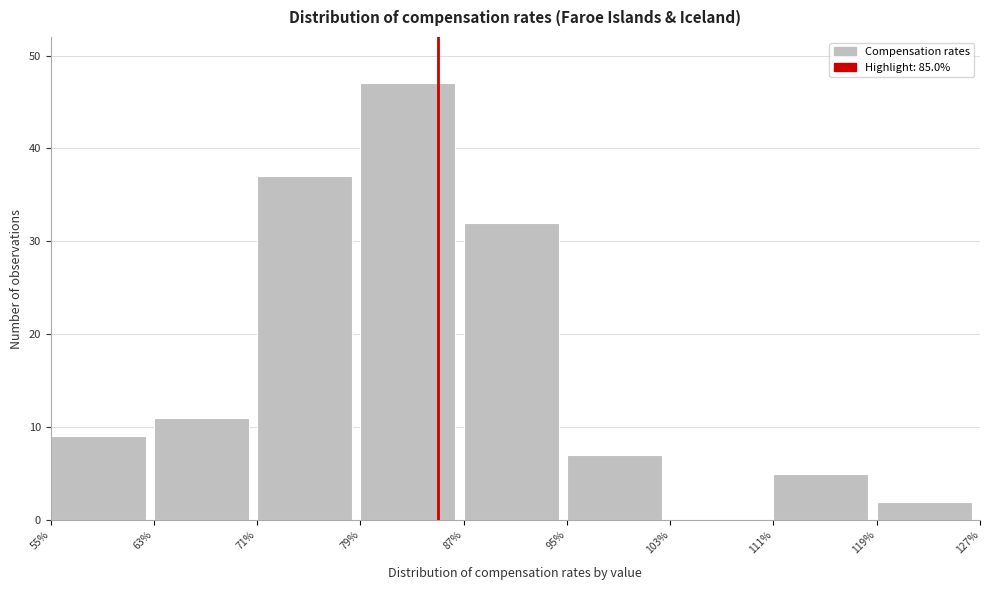

Which range on the x-axis has the tallest bar?

79% to 87%